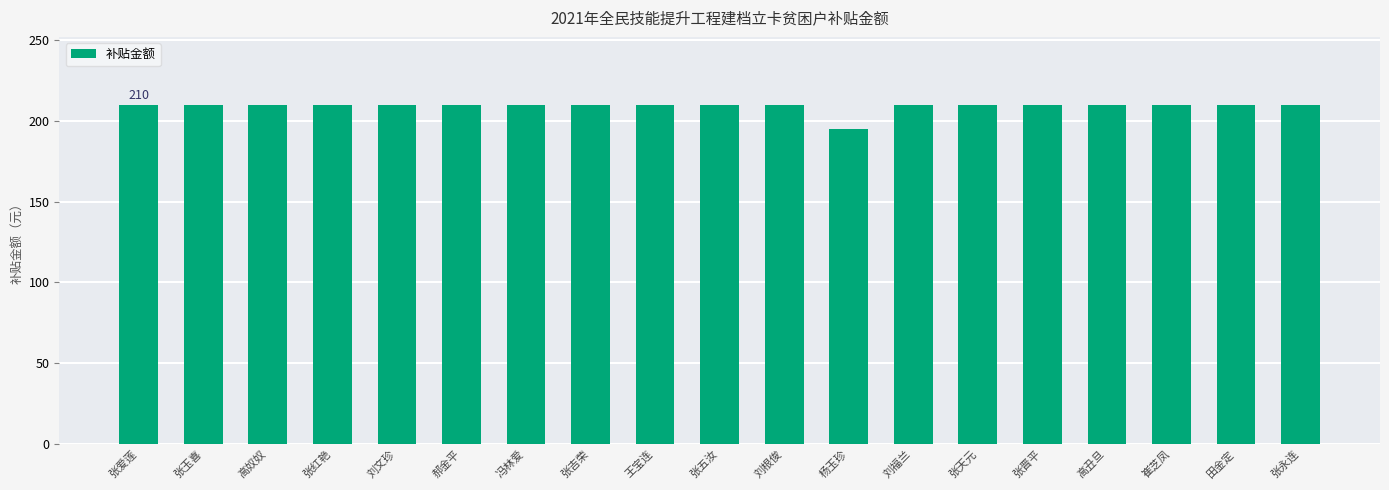

Reading left to right, extract all data points from this chart.

张爱莲=210	张玉喜=210	高奴奴=210	张红艳=210	刘文珍=210	郝金平=210	冯林爱=210	张吉荣=210	王宝连=210	张五汝=210	刘根俊=210	杨玉珍=195	刘福兰=210	张天元=210	张晋平=210	高丑旦=210	崔芝凤=210	田金定=210	张永连=210